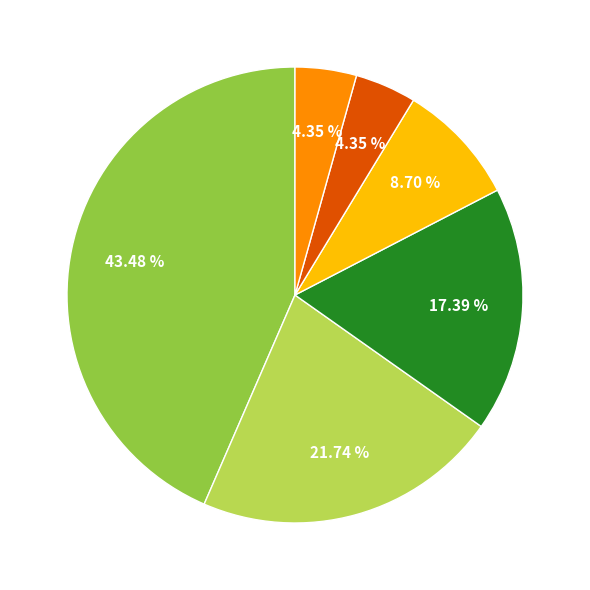

To the nearest percent, what is the difference between the largest and smallest slice percentages?

39%